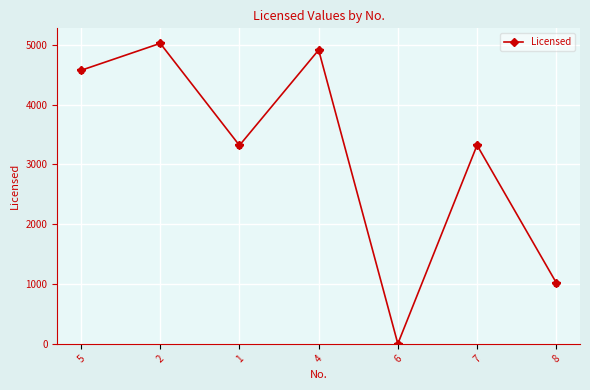

How many data points are less than 3320?

3